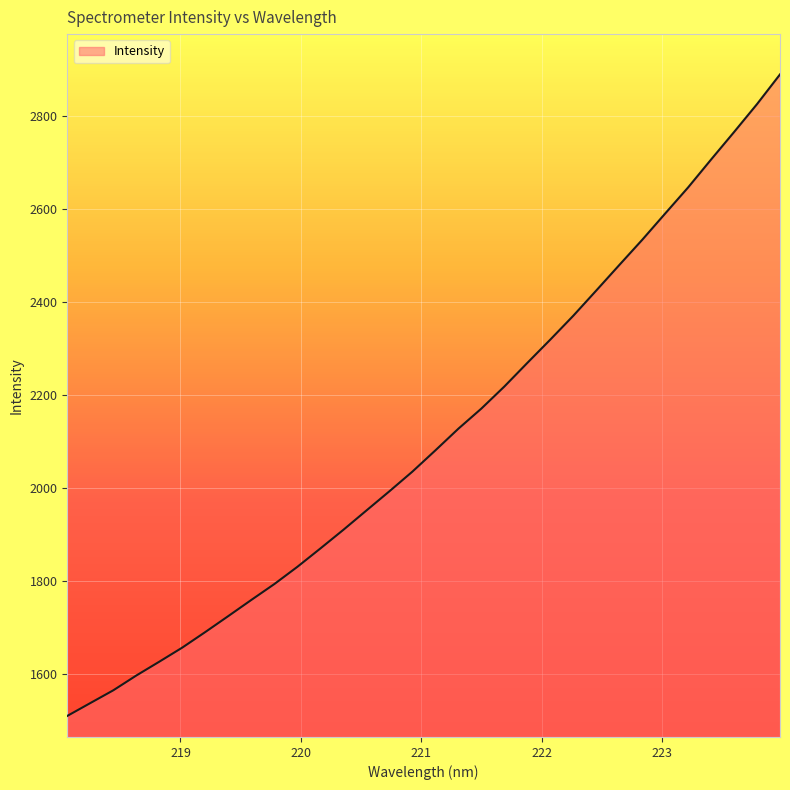

What is the greatest value displayed?

2888.5